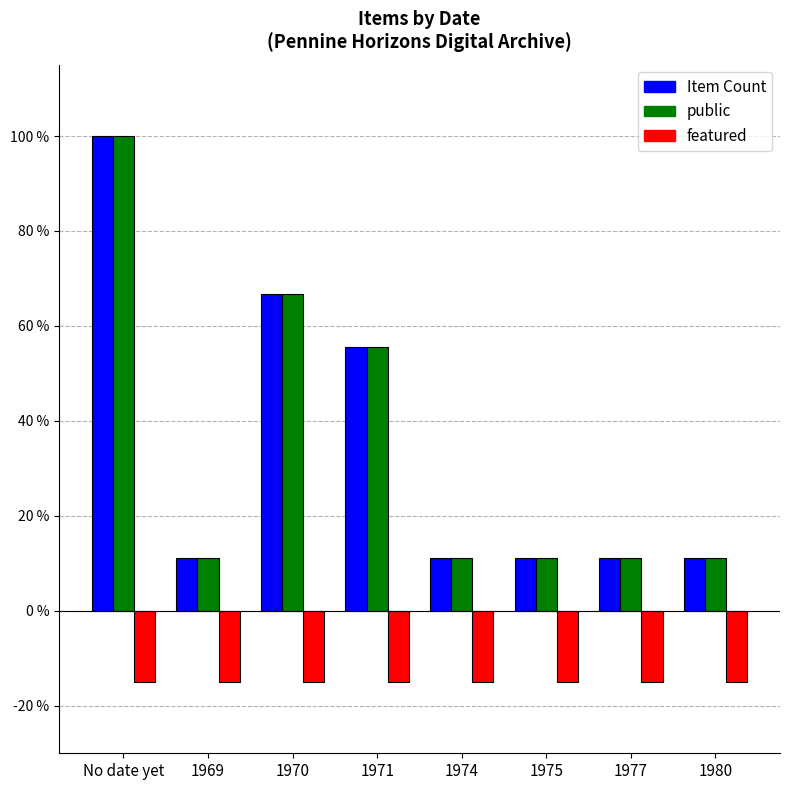

Read the public value at 1971.

55.6